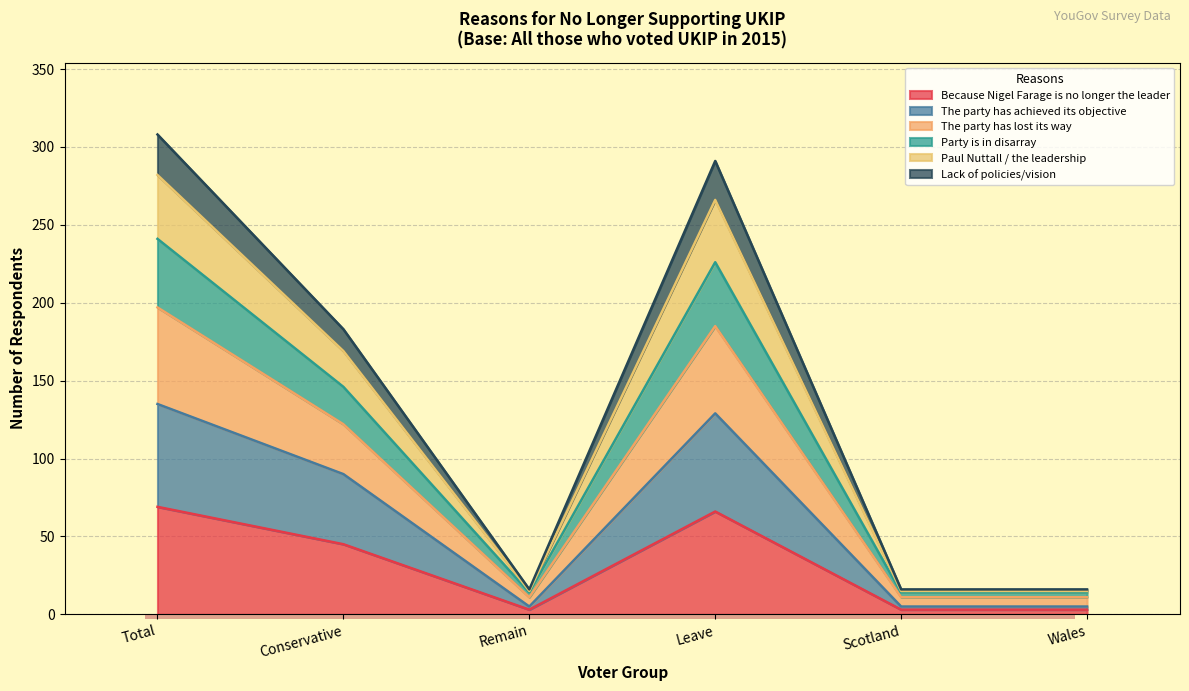

What is the approximate value of Because Nigel Farage is no longer the leader at Remain?

3